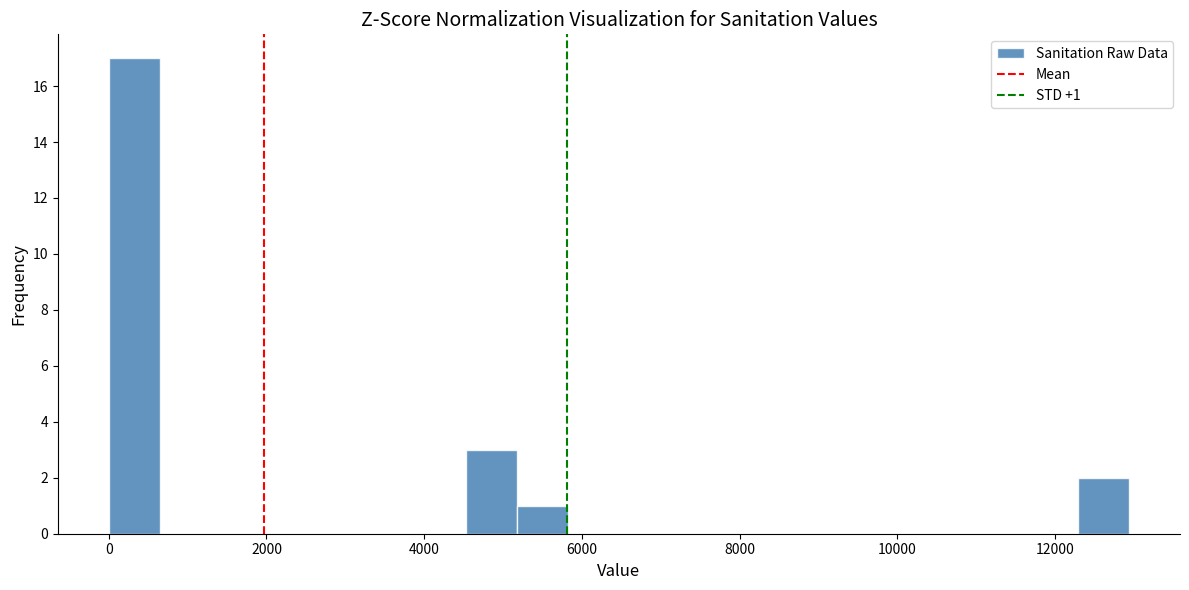

Around what value on the x-axis is the tallest bar? Give the approximate position of its centre, as read against the axis.

400